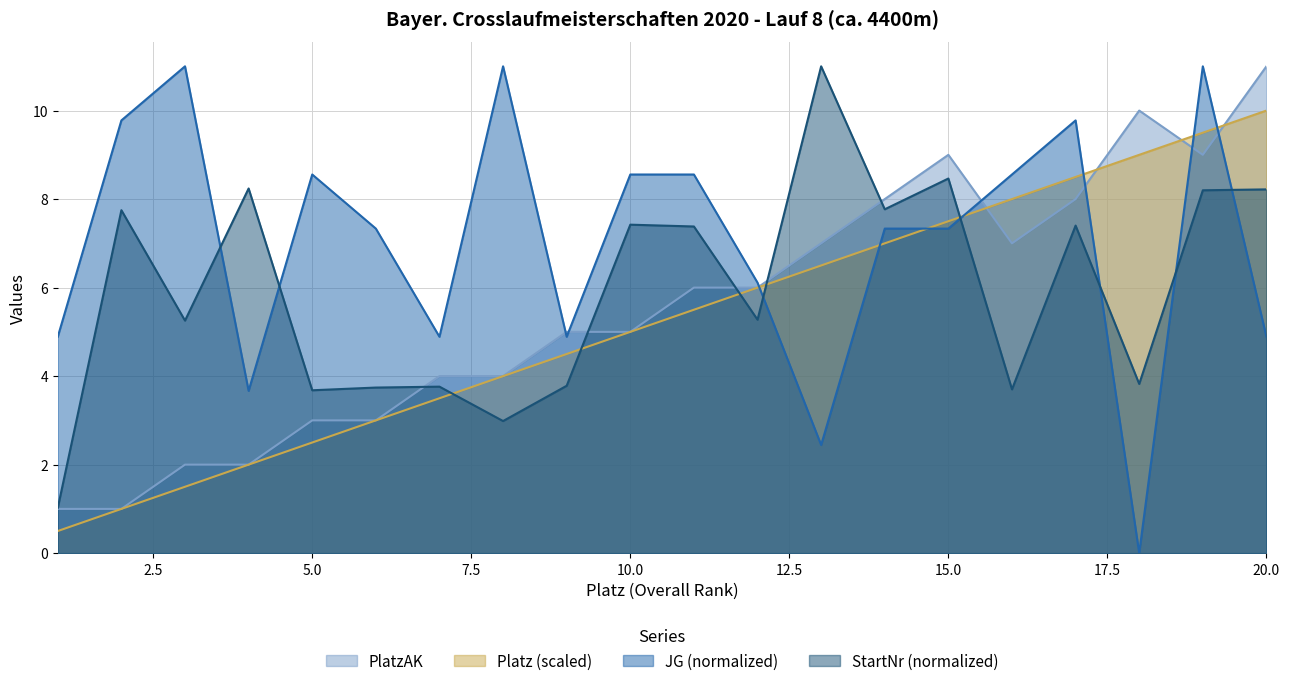

What is the spread (max minus min) of values at 16?

4.9